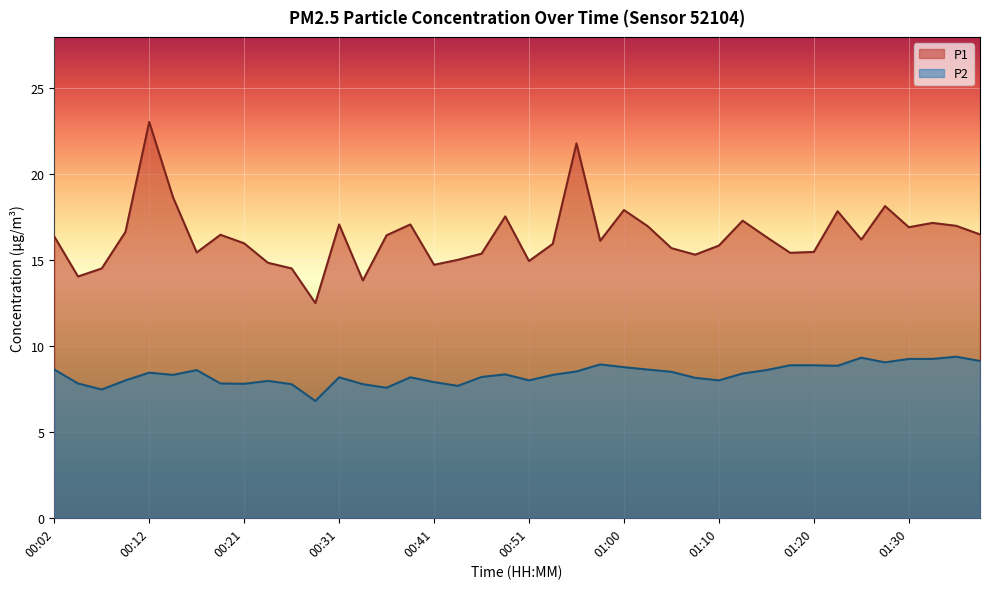

What is the minimum value shown in the chart?

6.8